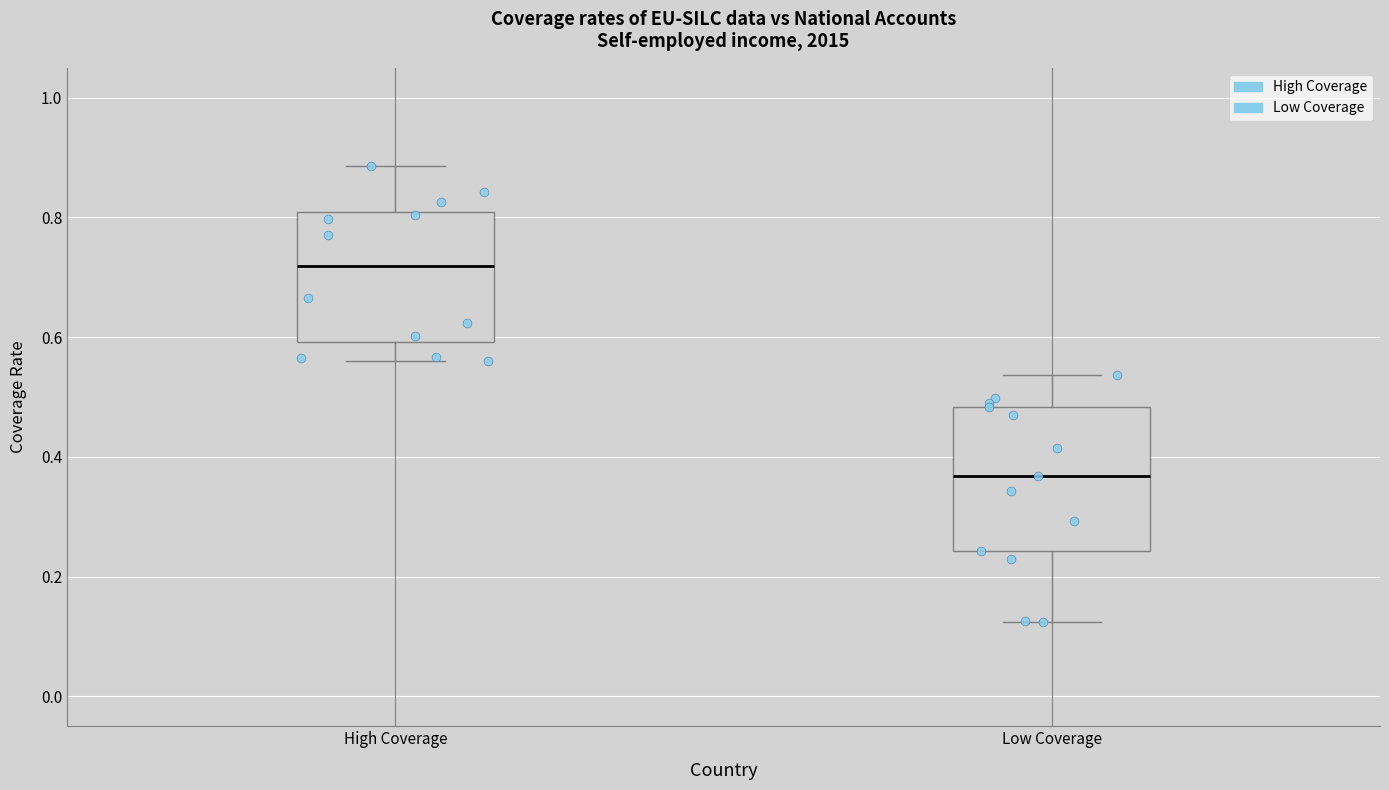

Which box has the lowest median line?

Low Coverage